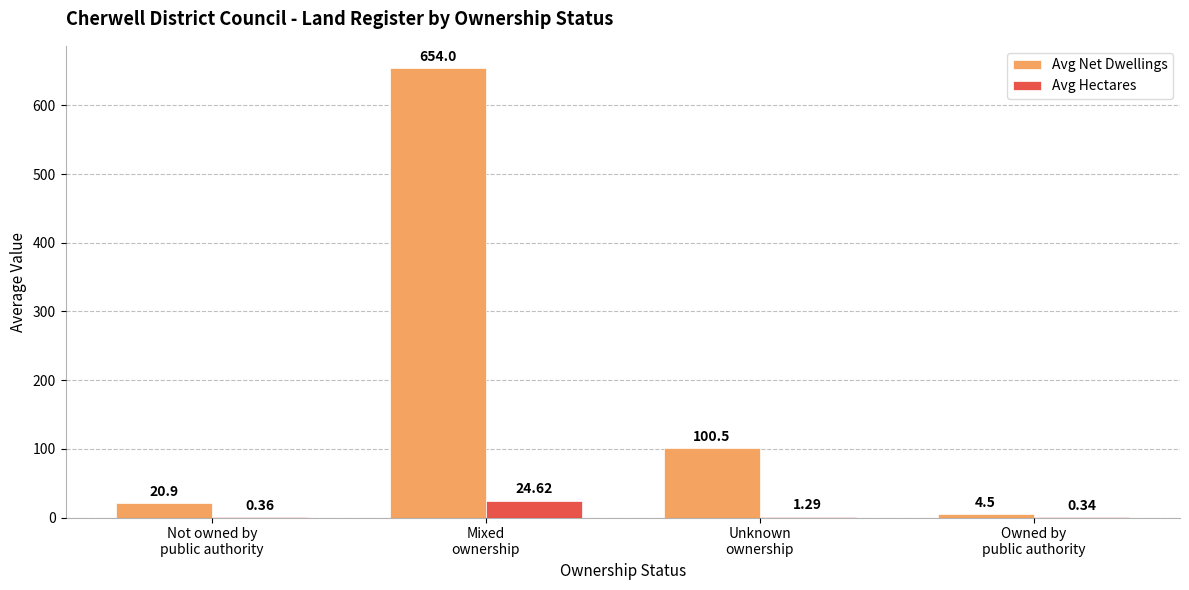

What is the approximate value of Avg Net Dwellings at Mixed
ownership?

654.0